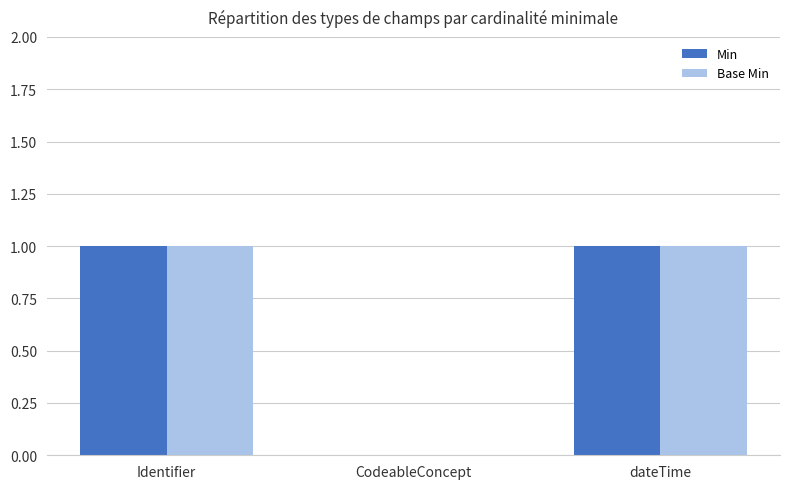

Reading right to left, list all the values displayed in this chart.

Min: dateTime=1	CodeableConcept=0	Identifier=1
Base Min: dateTime=1	CodeableConcept=0	Identifier=1